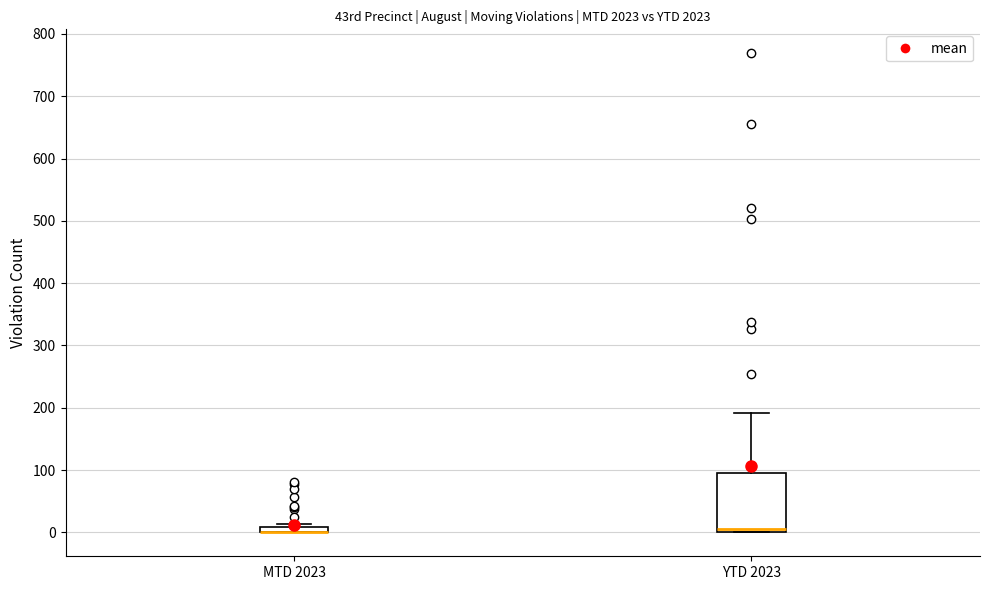

Comparing the boxes themselves (not the whiskers), which one is the tallest?

YTD 2023